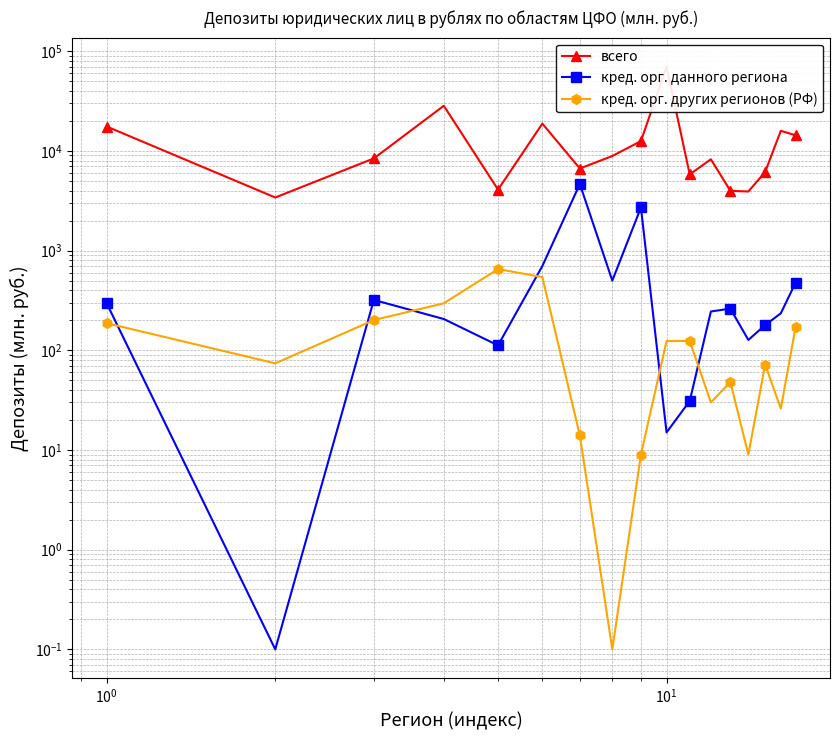

The value of кред. орг. данного региона at $\mathdefault{10^{-1}}$ is 0.1. True or false?

False